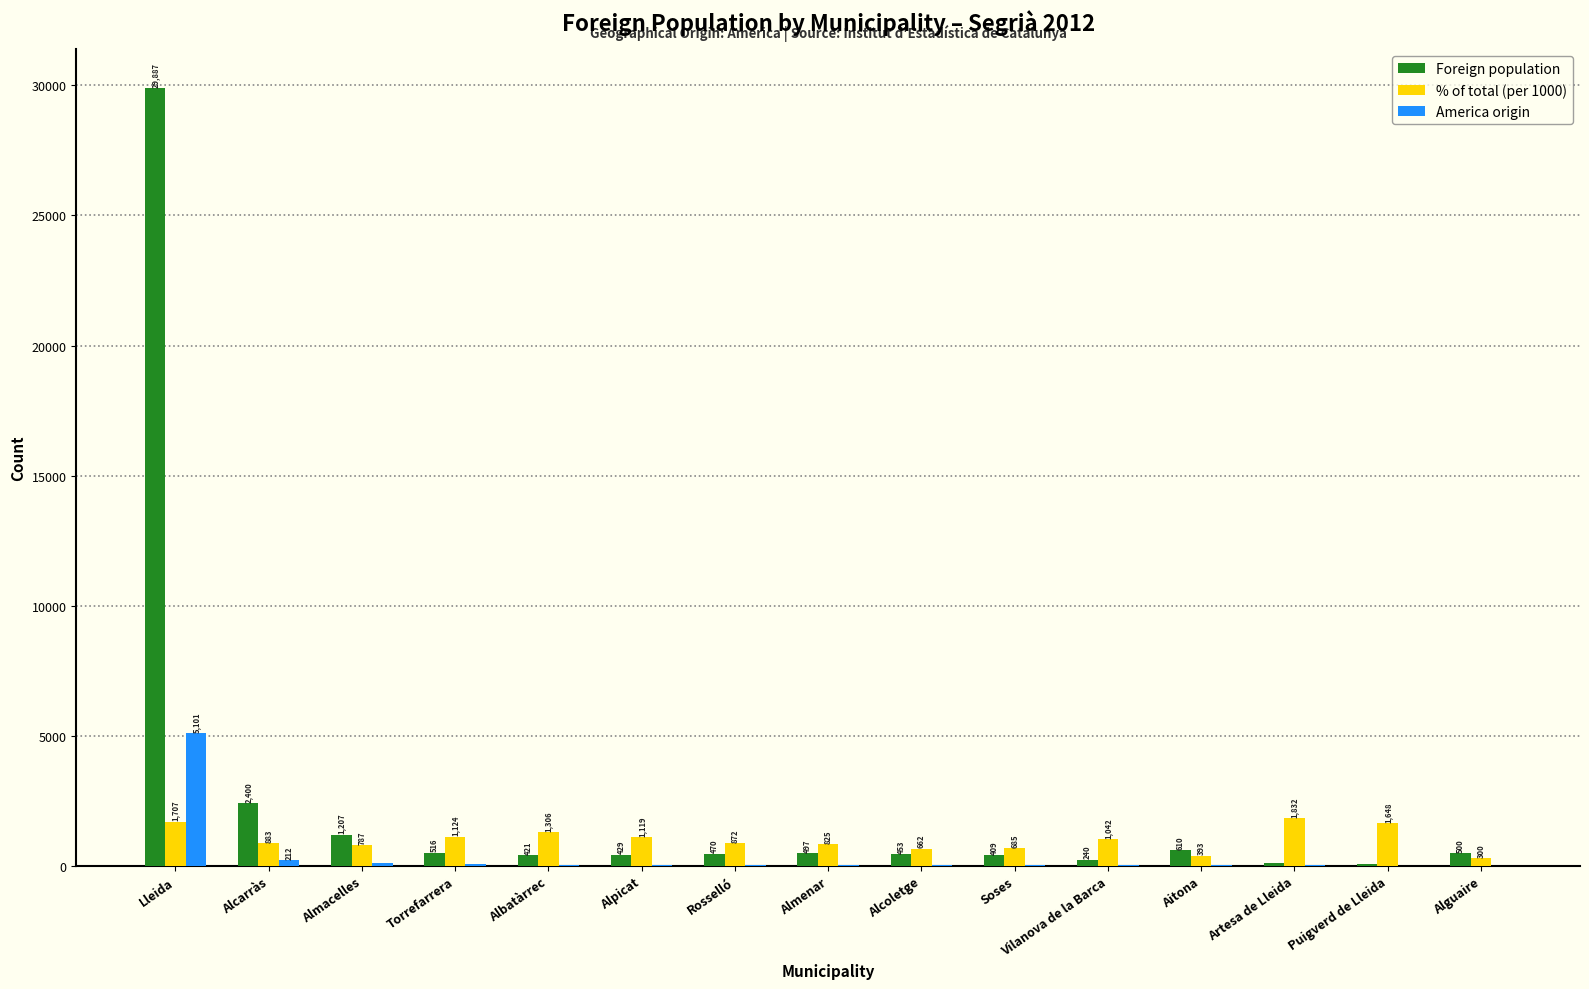

How many distinct data groups are displayed?

3